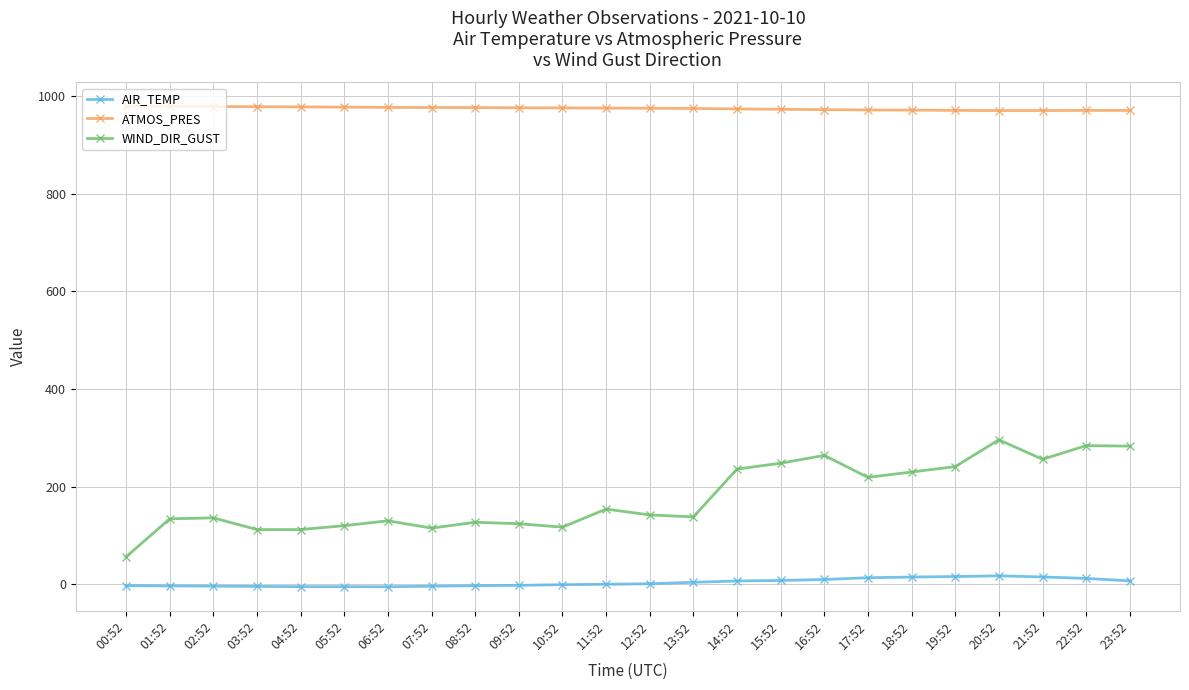

What is the minimum value for WIND_DIR_GUST?

56.0